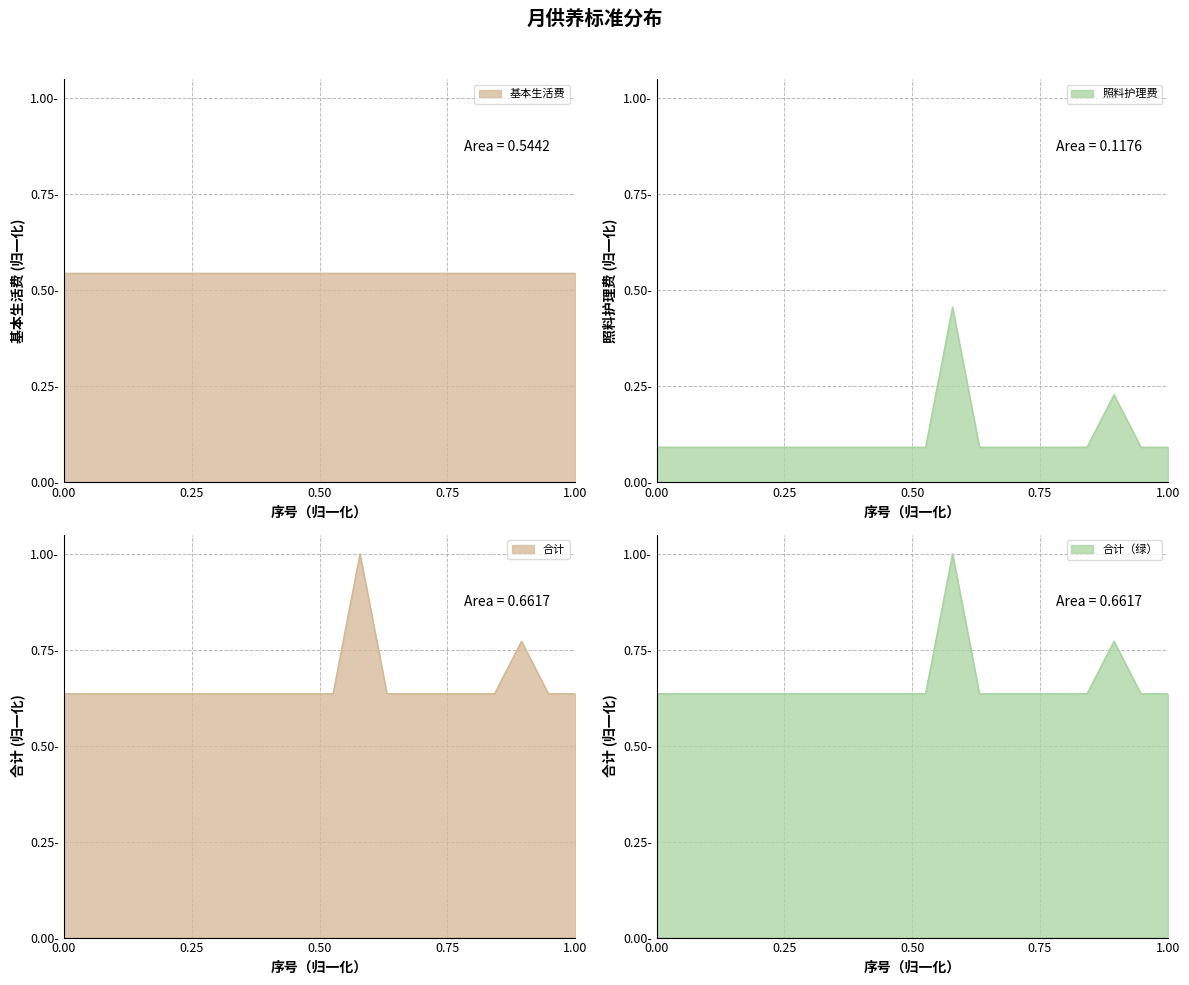

At which category is the sum across all series the highest?

12